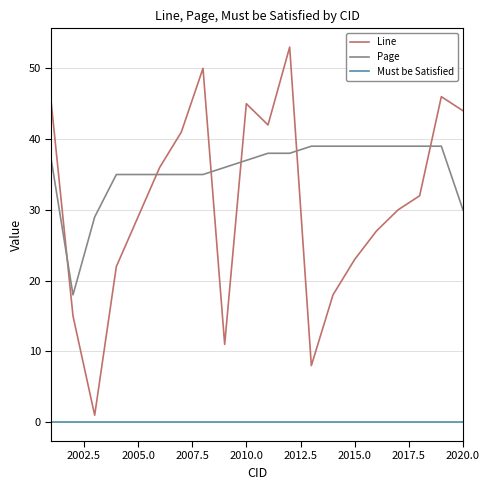

Which series has the largest range (max minus min)?

Line